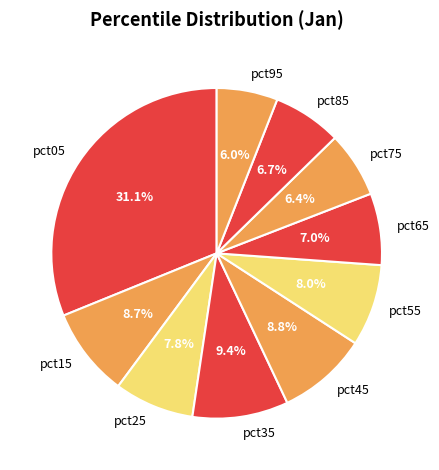

The pct55 slice represents 8% of the pie. True or false?

True